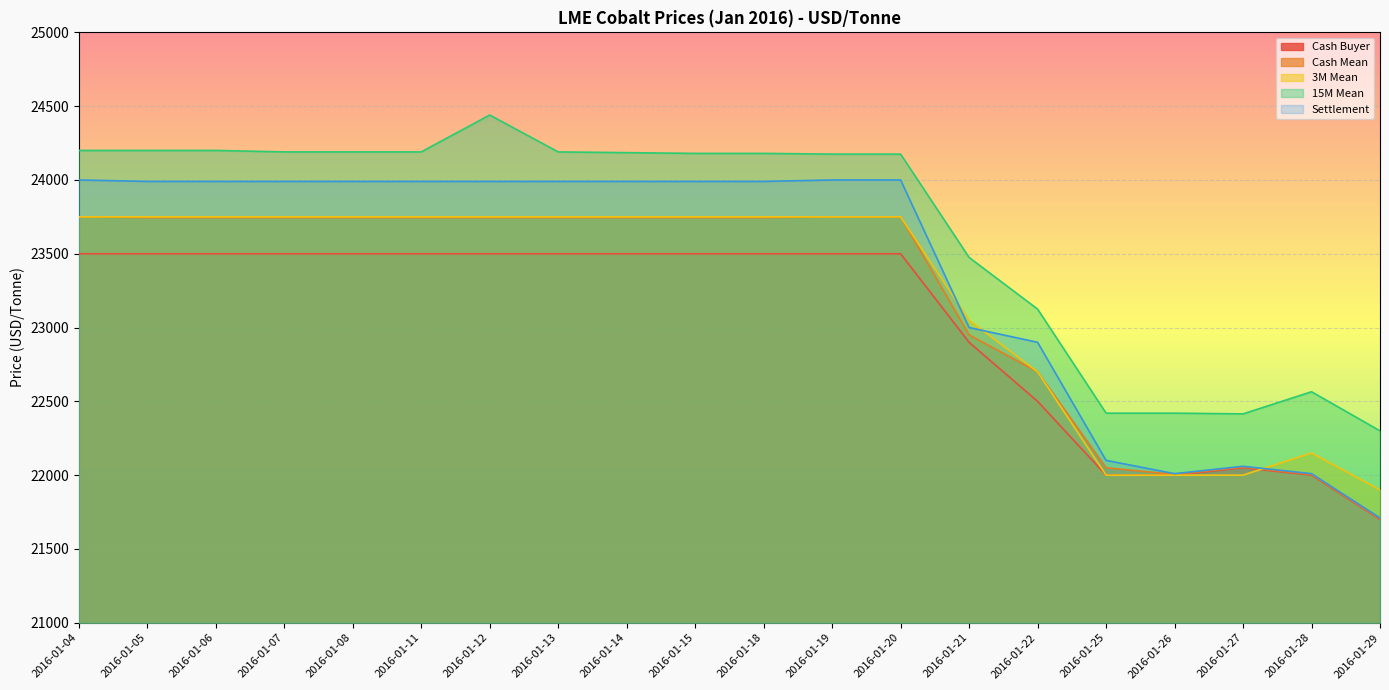

True or false: Settlement and Cash Buyer cross at least once.

False